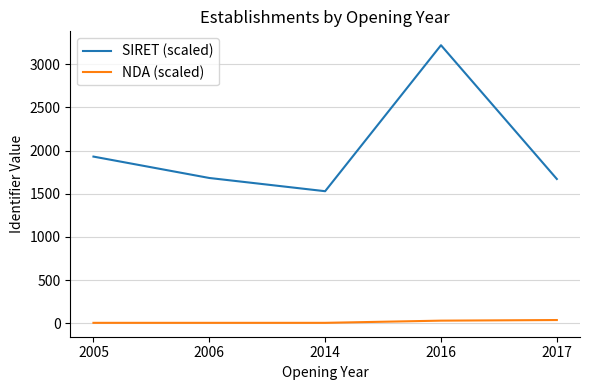

True or false: NDA (scaled) has a value of 37.2 at 2017.

True